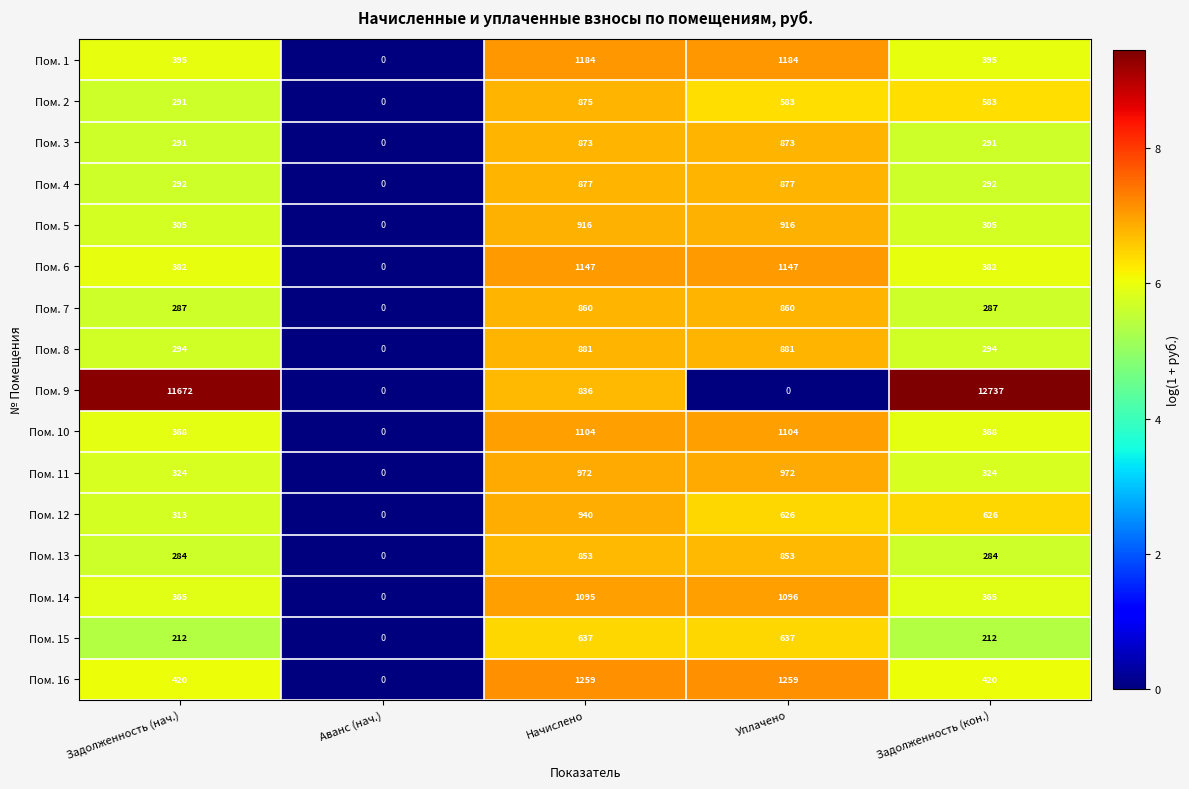

What is the greatest value displayed?

12737